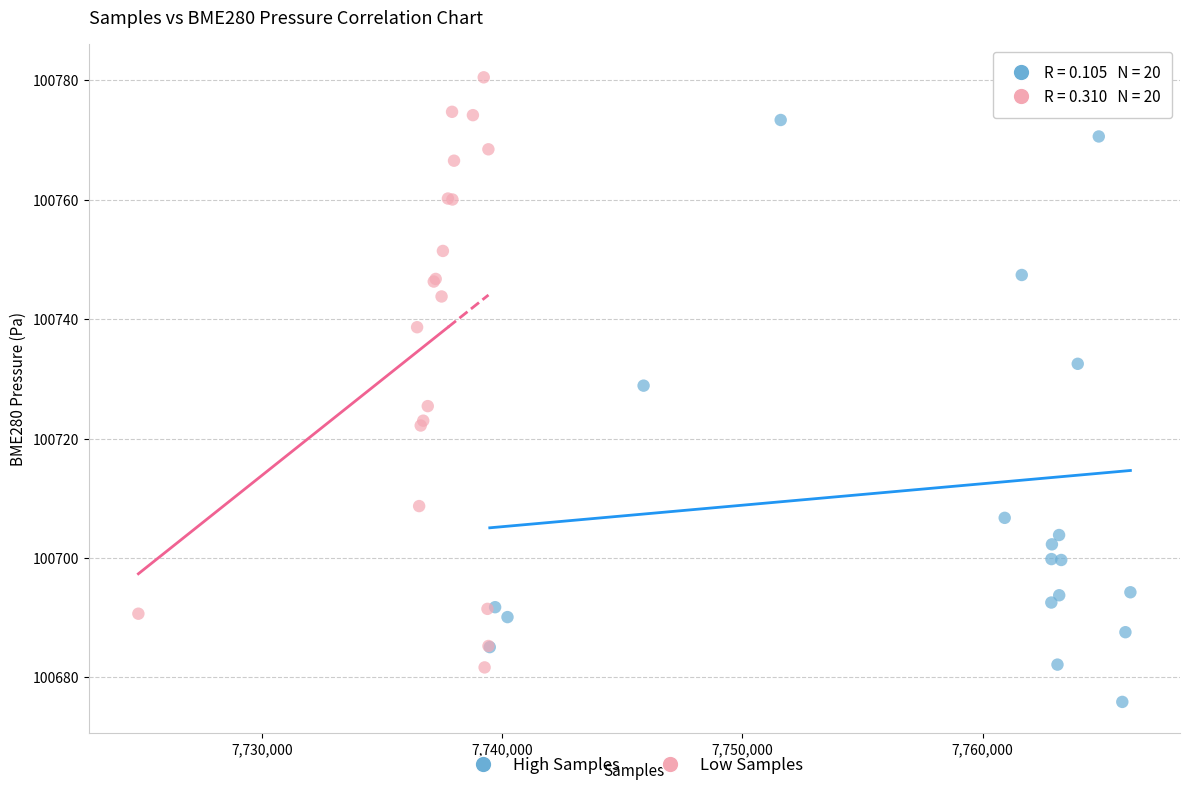

Which series has the largest Y range (max minus min)?

High Samples